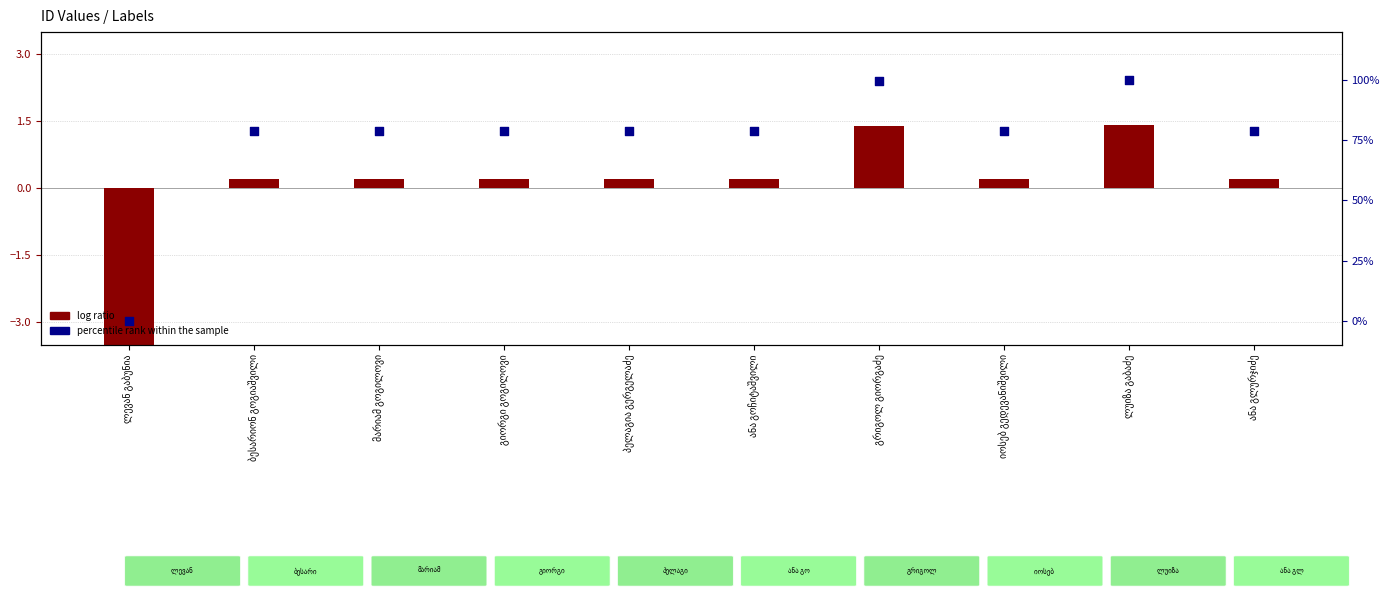

Which series contains the highest Y value?

percentile rank within the sample